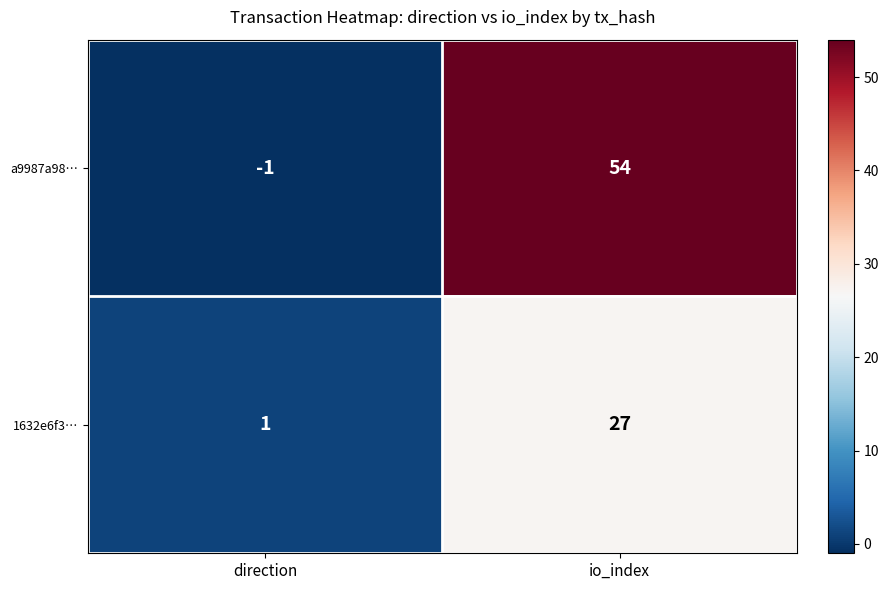

List the series in order of their peak value, lowest first.

1632e6f3…, a9987a98…